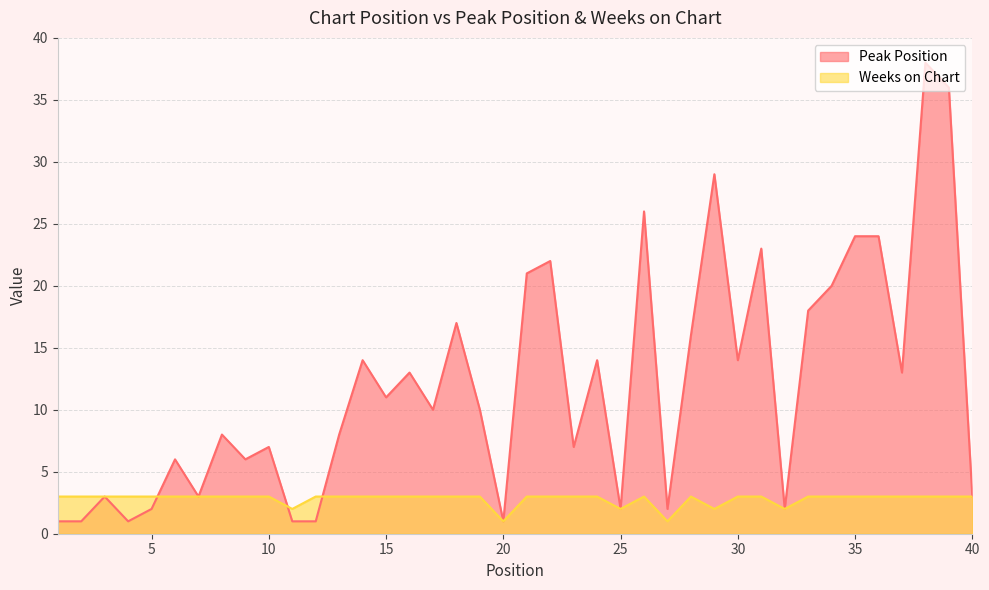

How many data points in Peak Position are above 10?

19